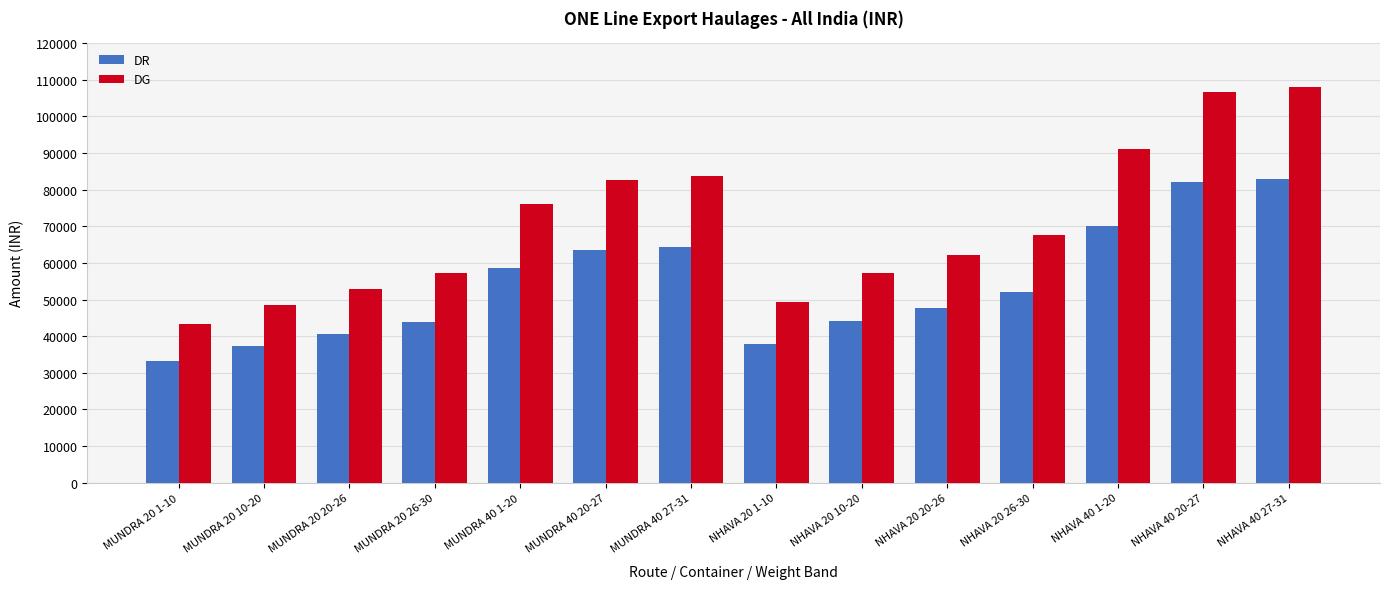

What is the label of the 4th bar from the right?

NHAVA 20 26-30